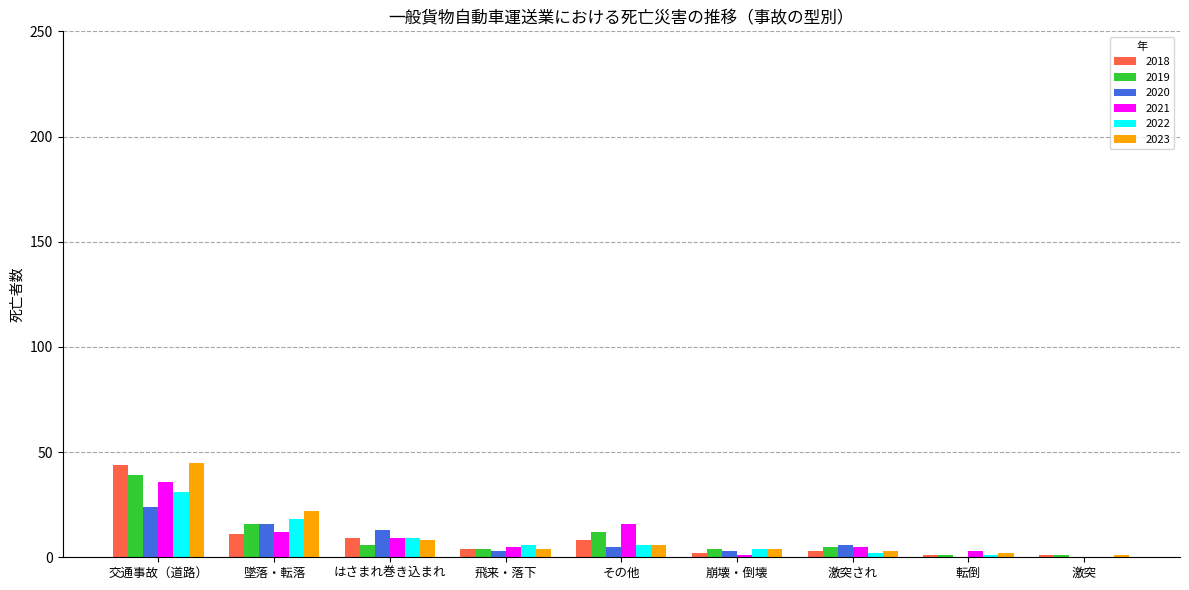

At which category is the sum across all series the highest?

交通事故（道路）